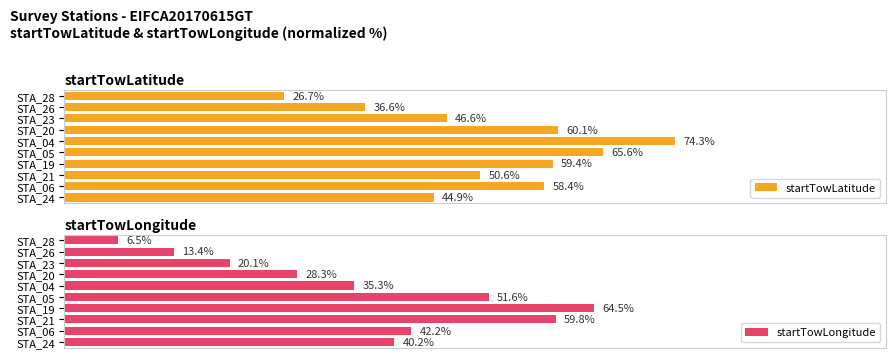

Reading left to right, transcribe all the data shown in this chart.

startTowLatitude: 26.7	36.6	46.6	60.1	74.3	65.6	59.4	50.6	58.4	44.9
startTowLongitude: 6.5	13.4	20.1	28.3	35.3	51.6	64.5	59.8	42.2	40.2